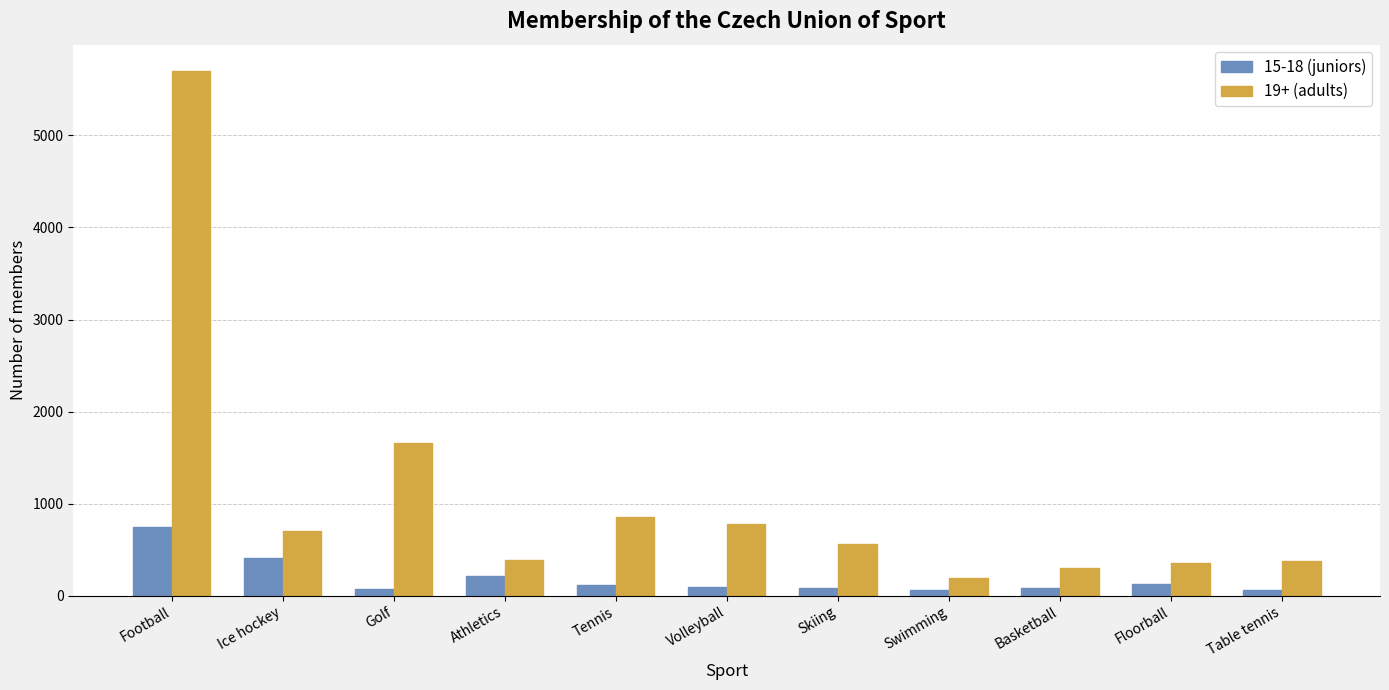

Which series has the widest spread of values?

19+ (adults)